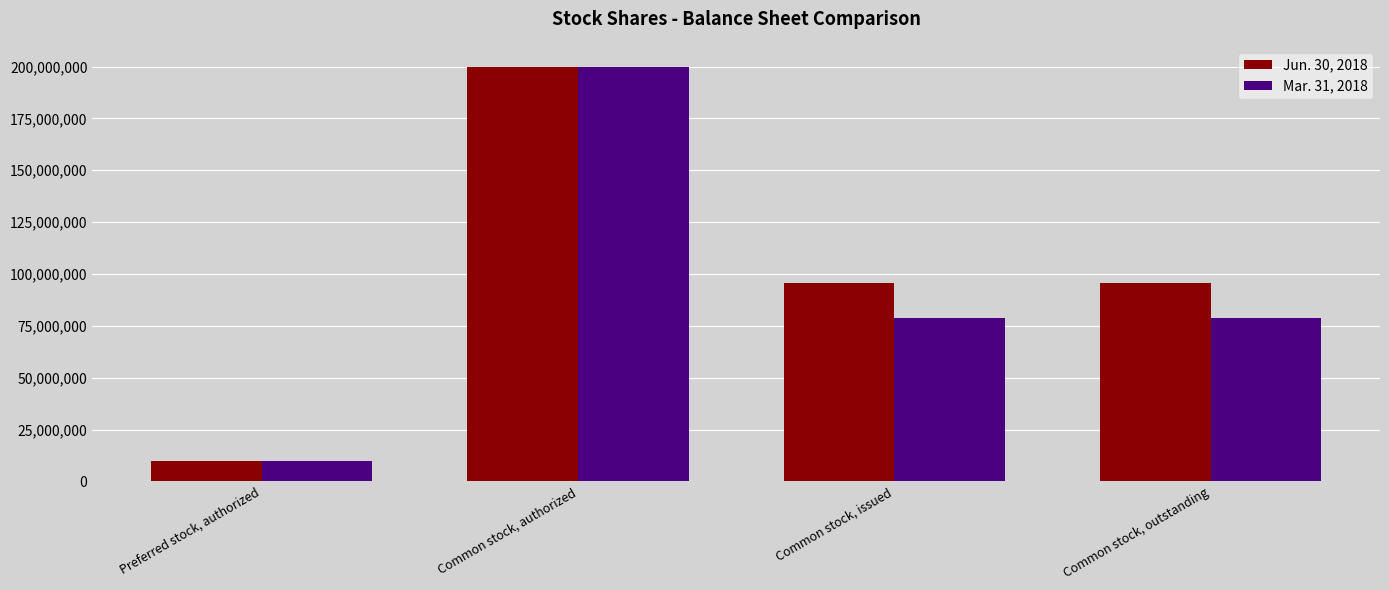

How many bars are there in each group?

2